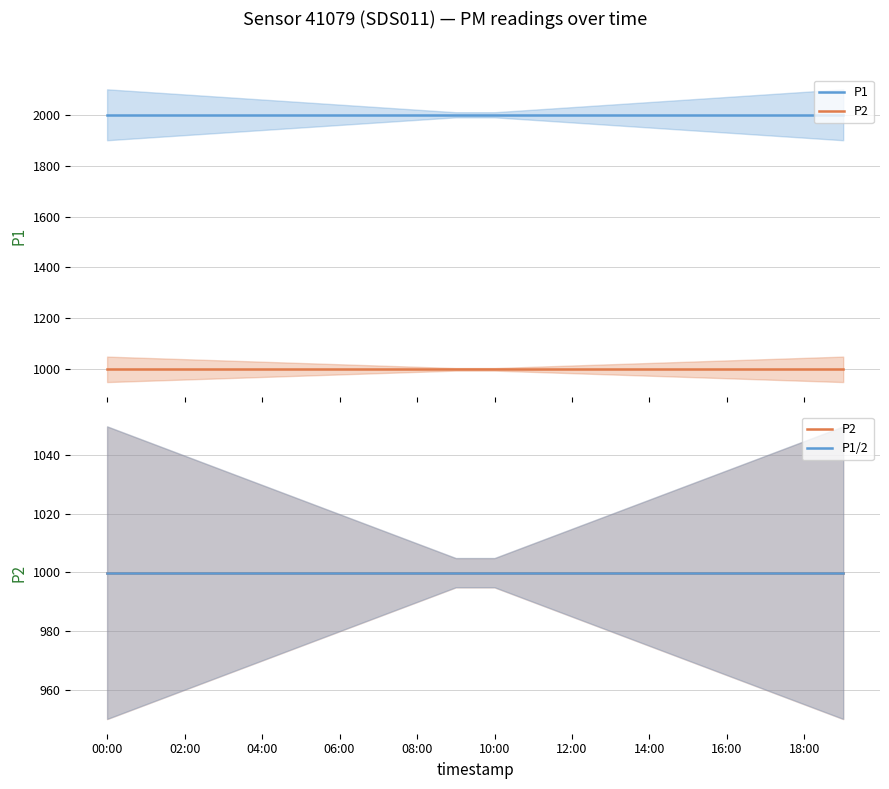

How many lines are shown in the chart?

3